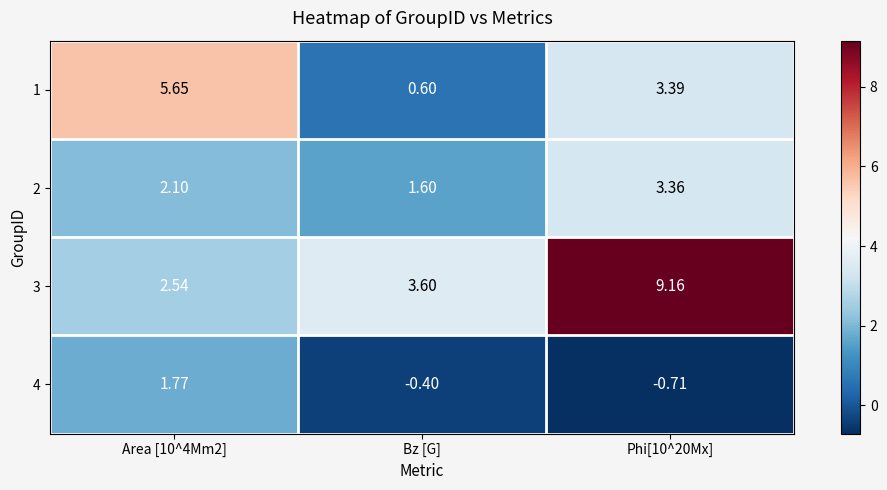

Which category has the lowest value in the 2 series?

Bz [G]